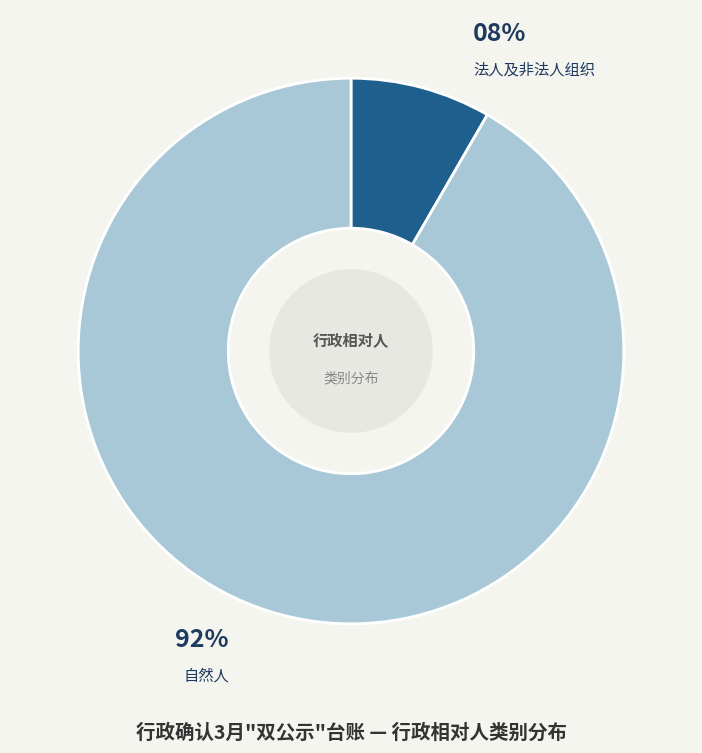

Is there a majority slice in this chart?

Yes